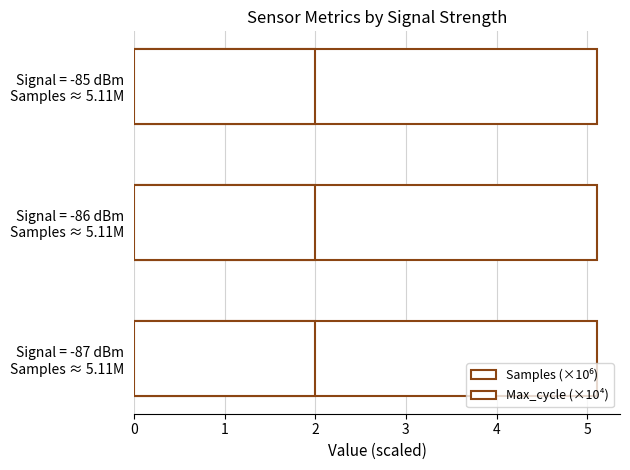

Which series has the widest spread of values?

Max_cycle (×10⁴)